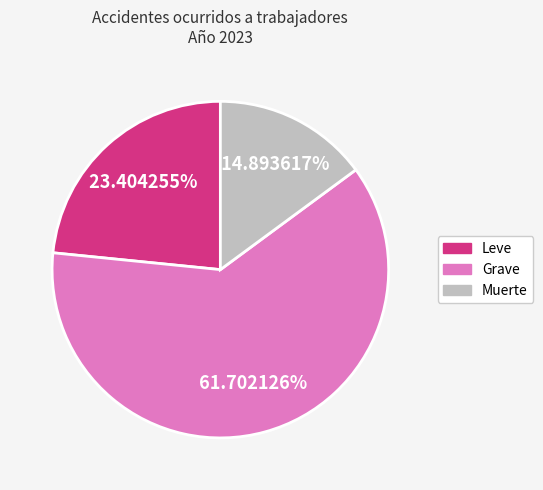

To the nearest percent, what is the combined percentage of Grave and Muerte?

77%